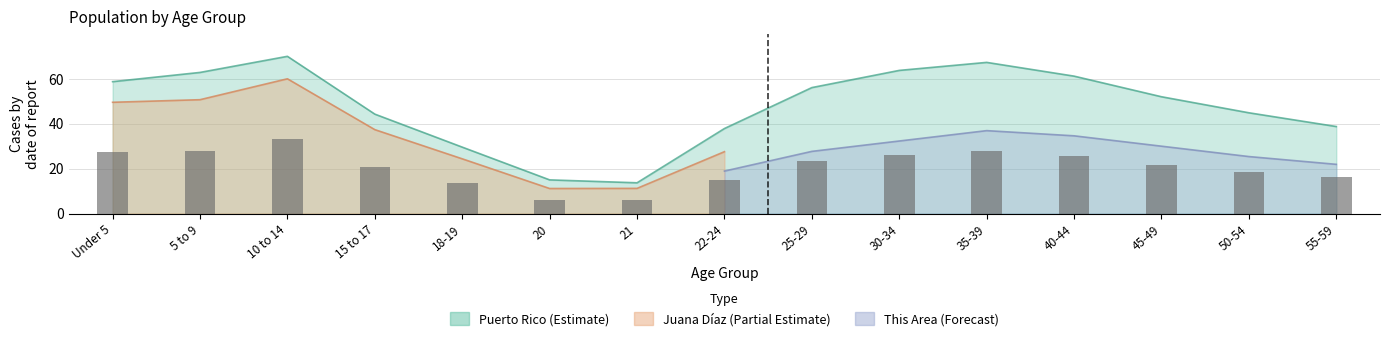

Is it true that the value at 45-49 is 21.6?

True